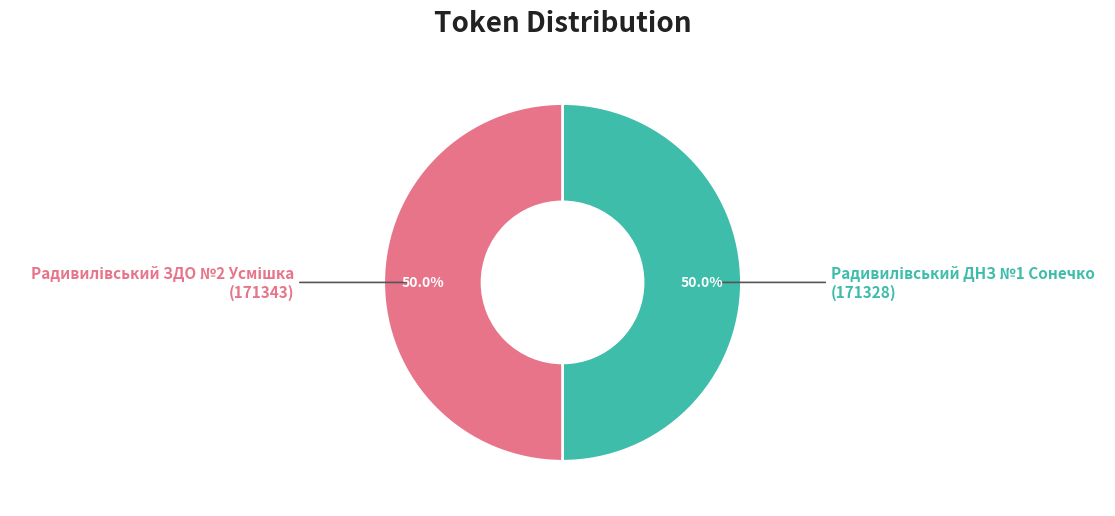

How many segments does this pie chart have?

2